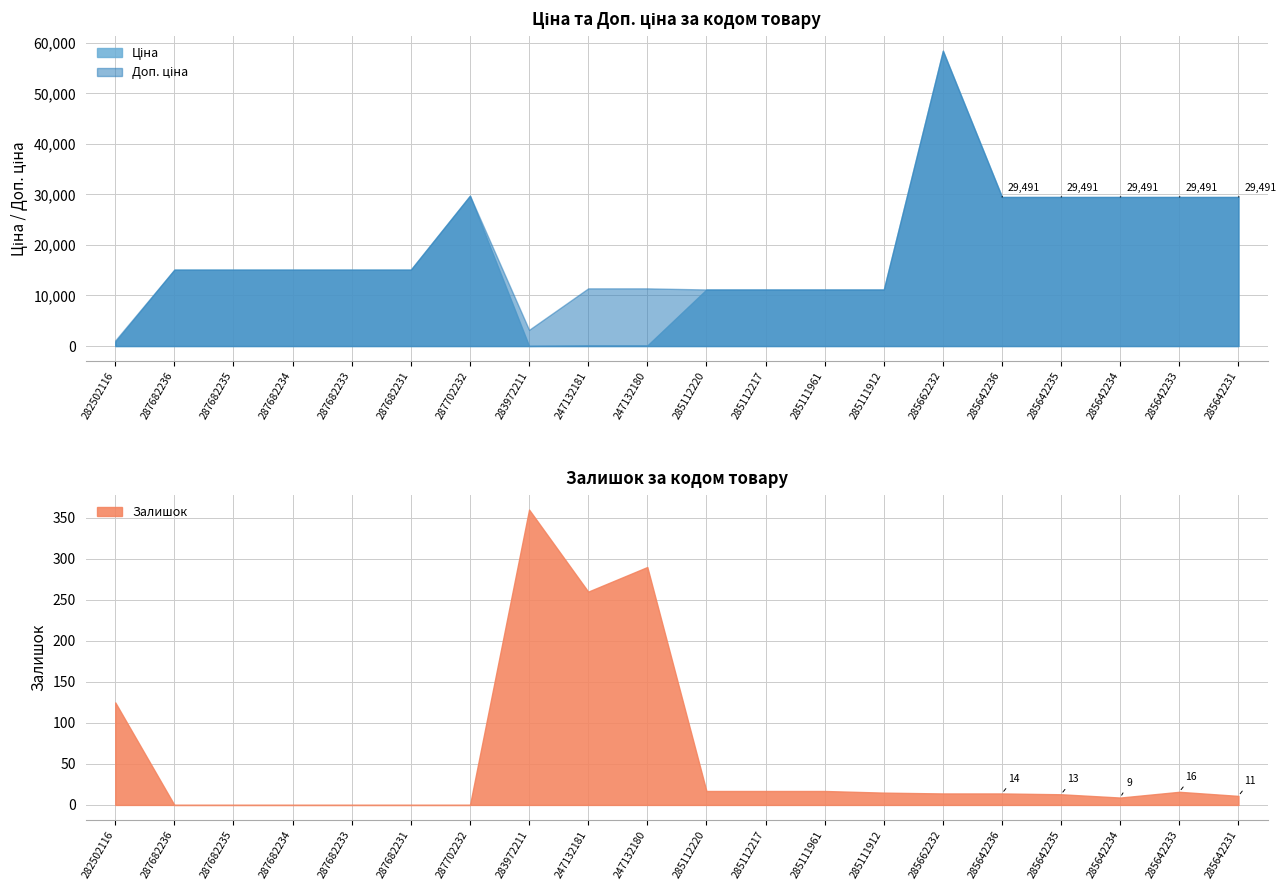

The Залишок series shows 0.0 at 287682233. True or false?

True